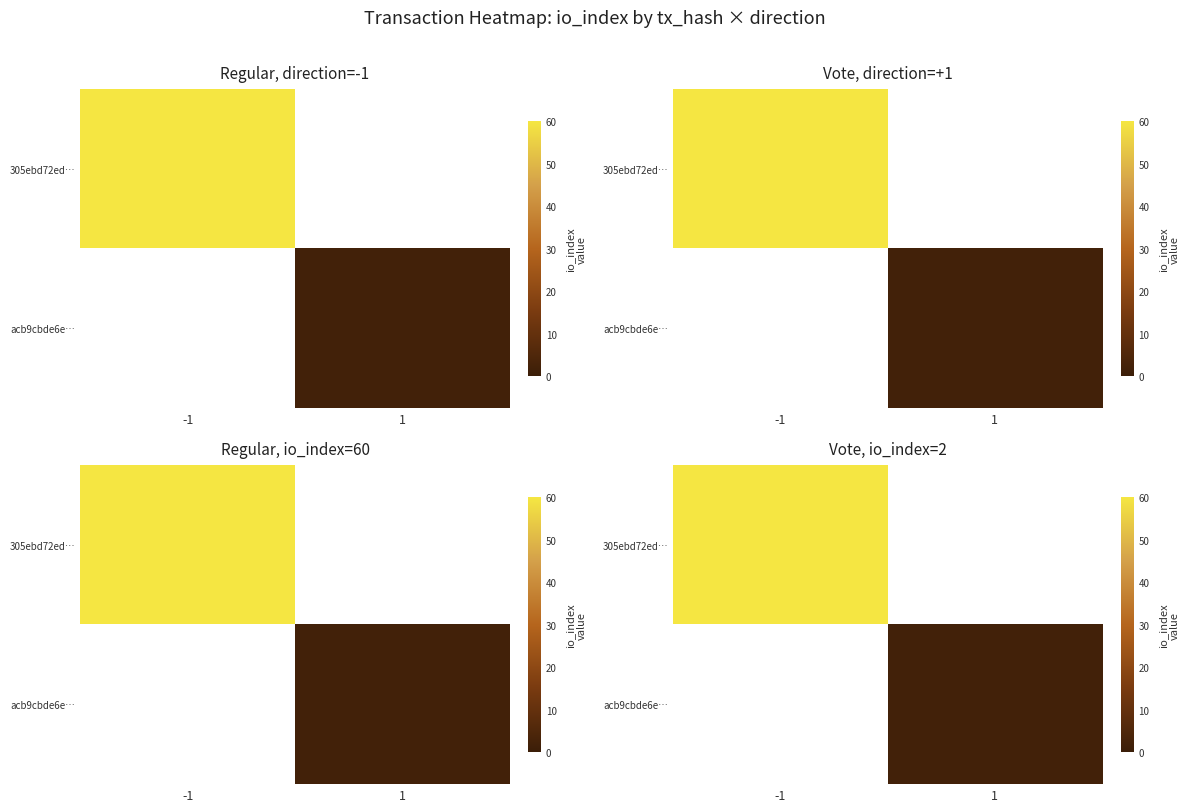

Rank the series by their maximum value, from highest to lowest.

305ebd72ed…, acb9cbde6e…